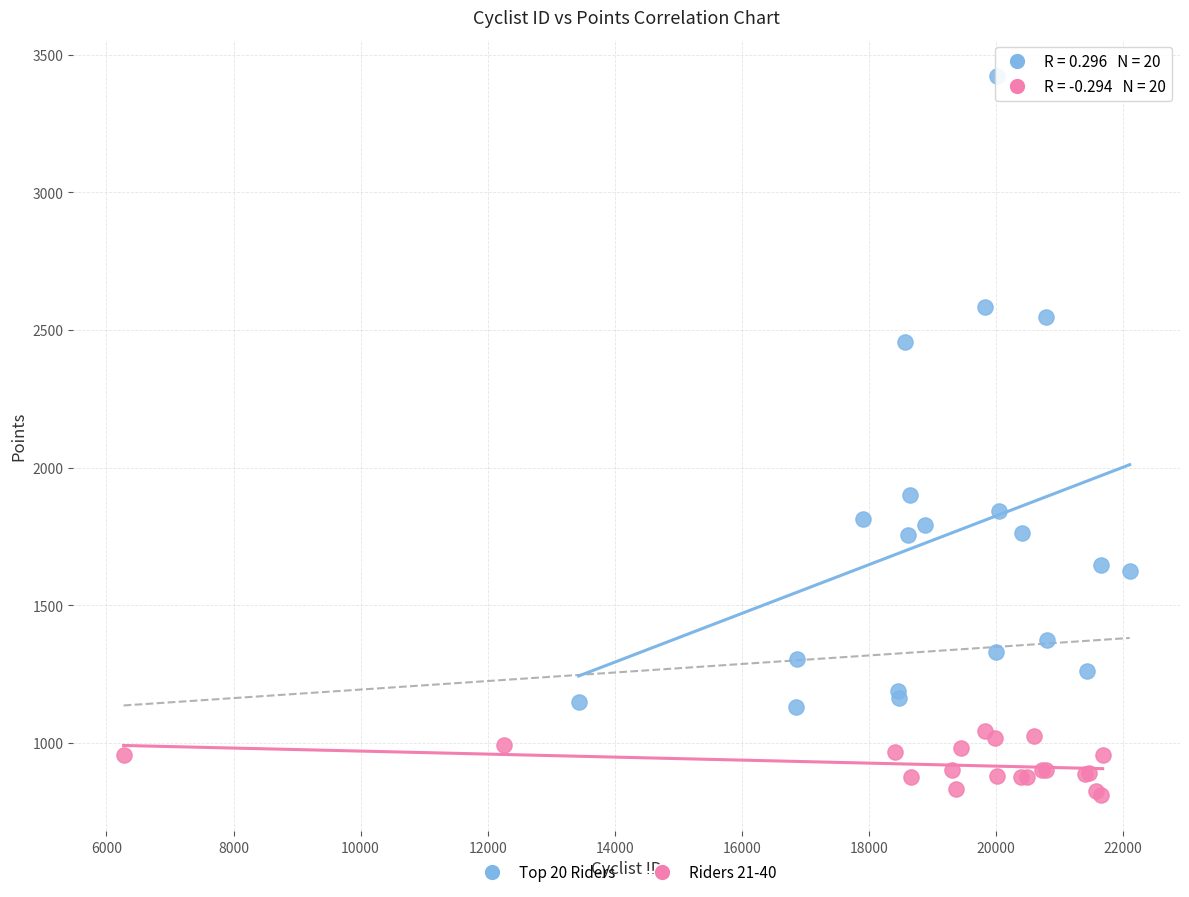

Which series contains the lowest Y value?

Riders 21-40